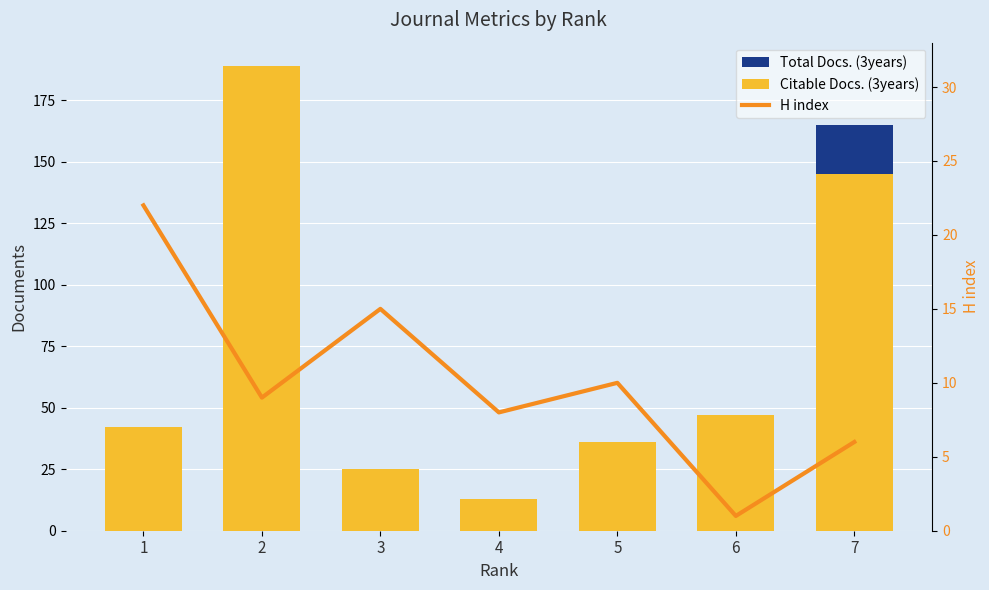

How many values in the H index series exceed 9?

3